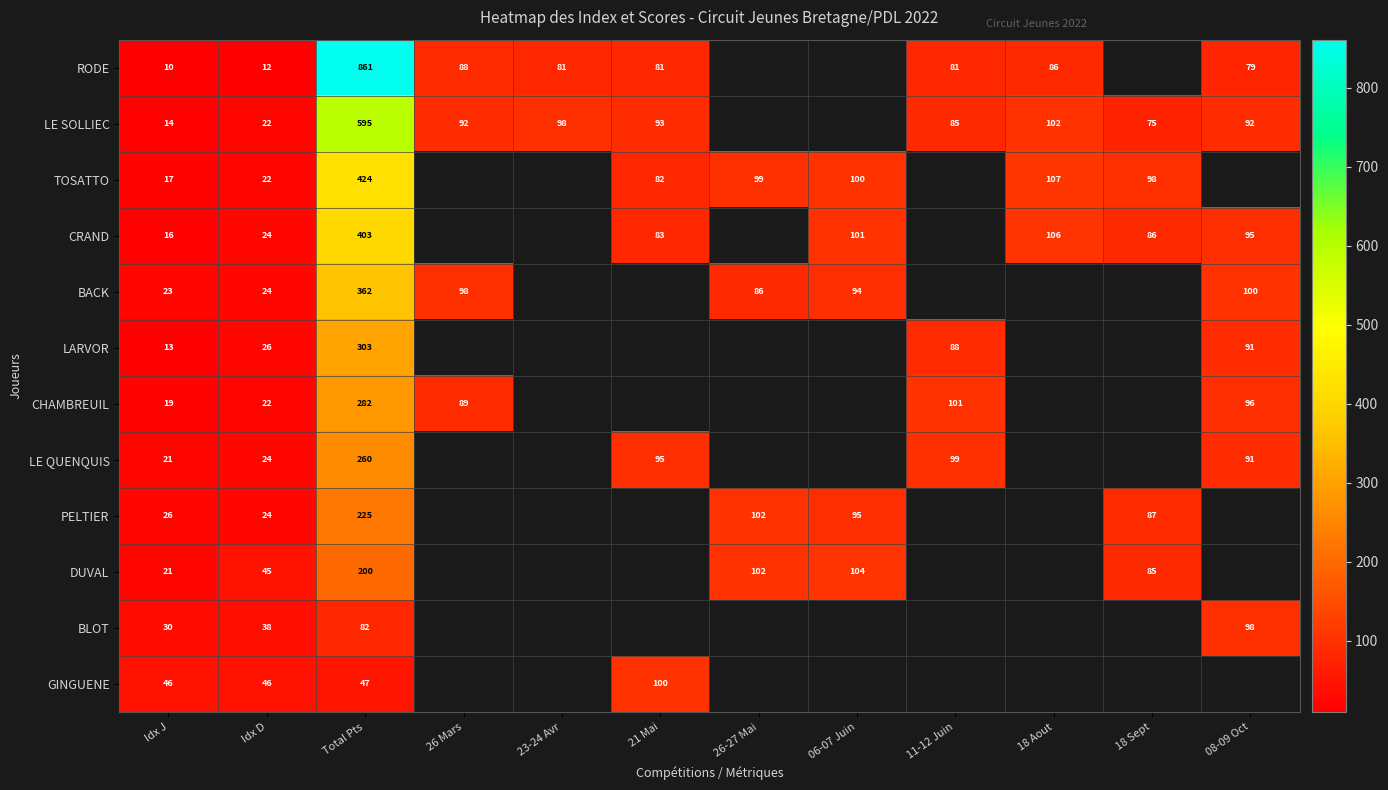

What is the difference between the BLOT values at Idx J and Idx D?

8.0